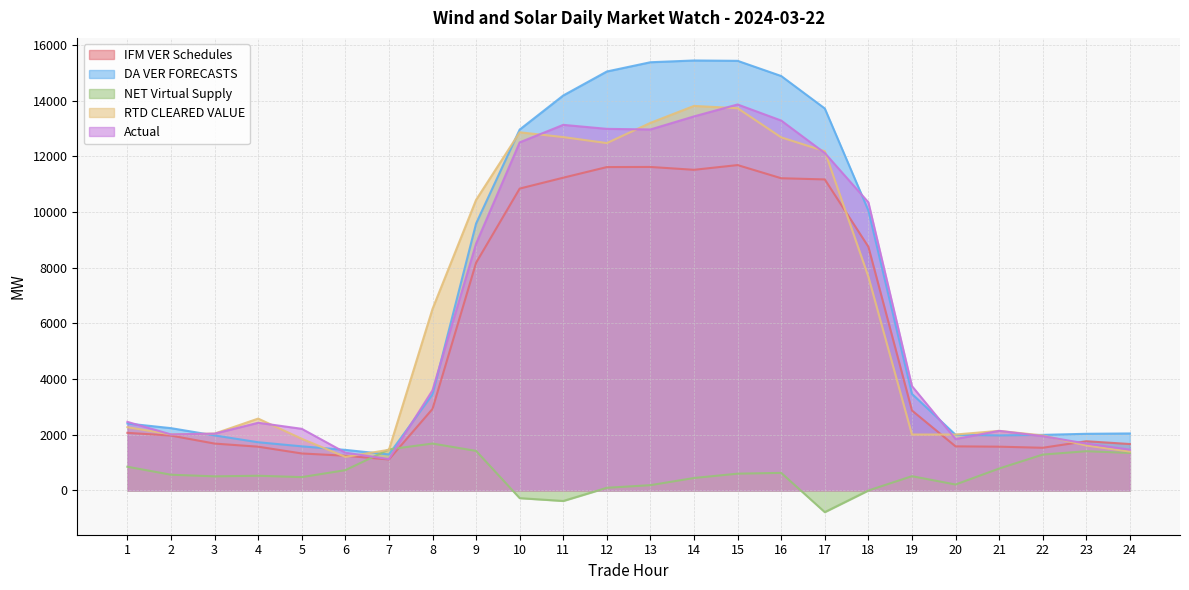

How many series are shown in this chart?

5